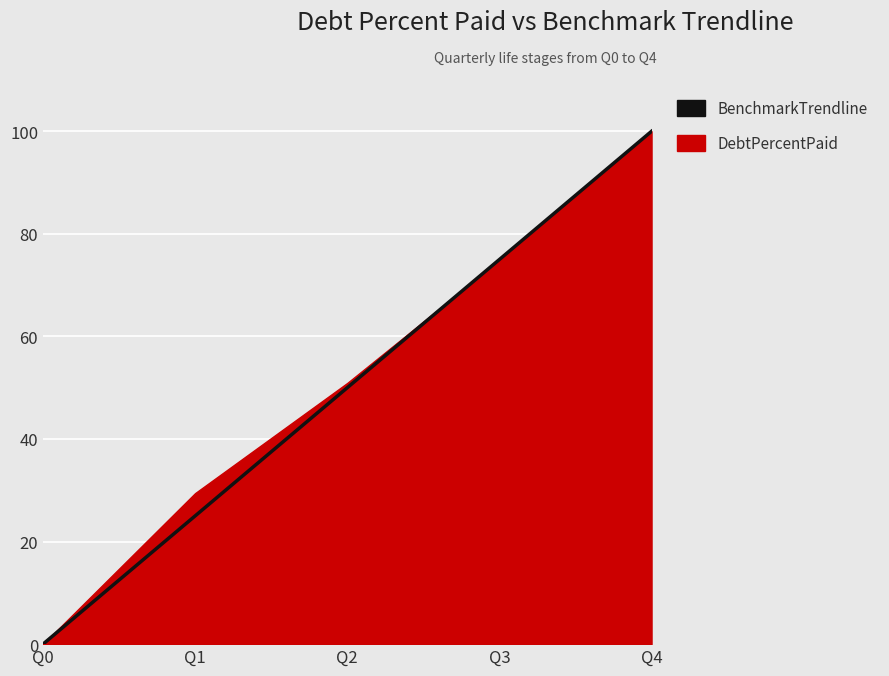

Which label corresponds to the largest value in the chart?

Q4